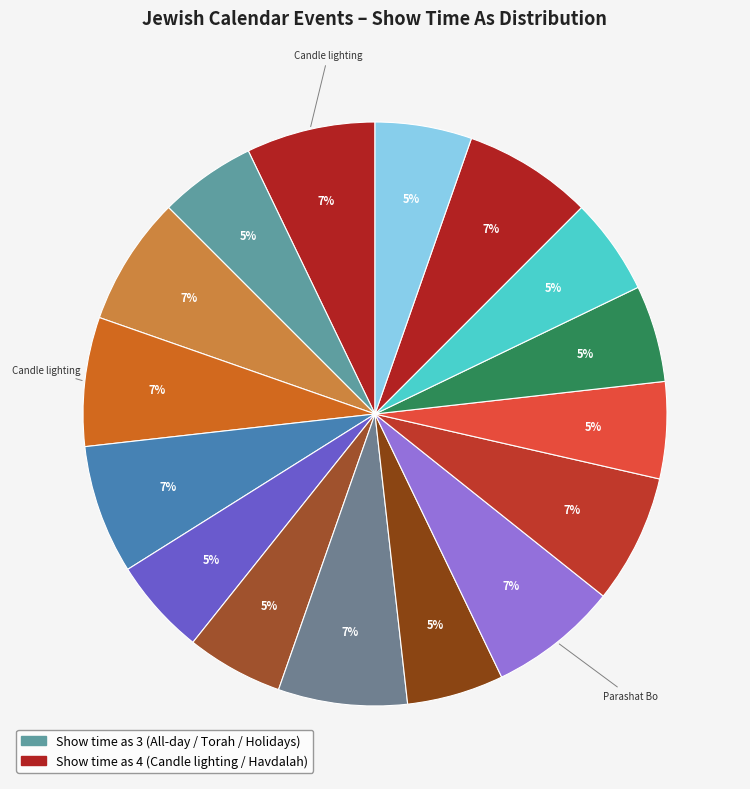

How many segments does this pie chart have?

16